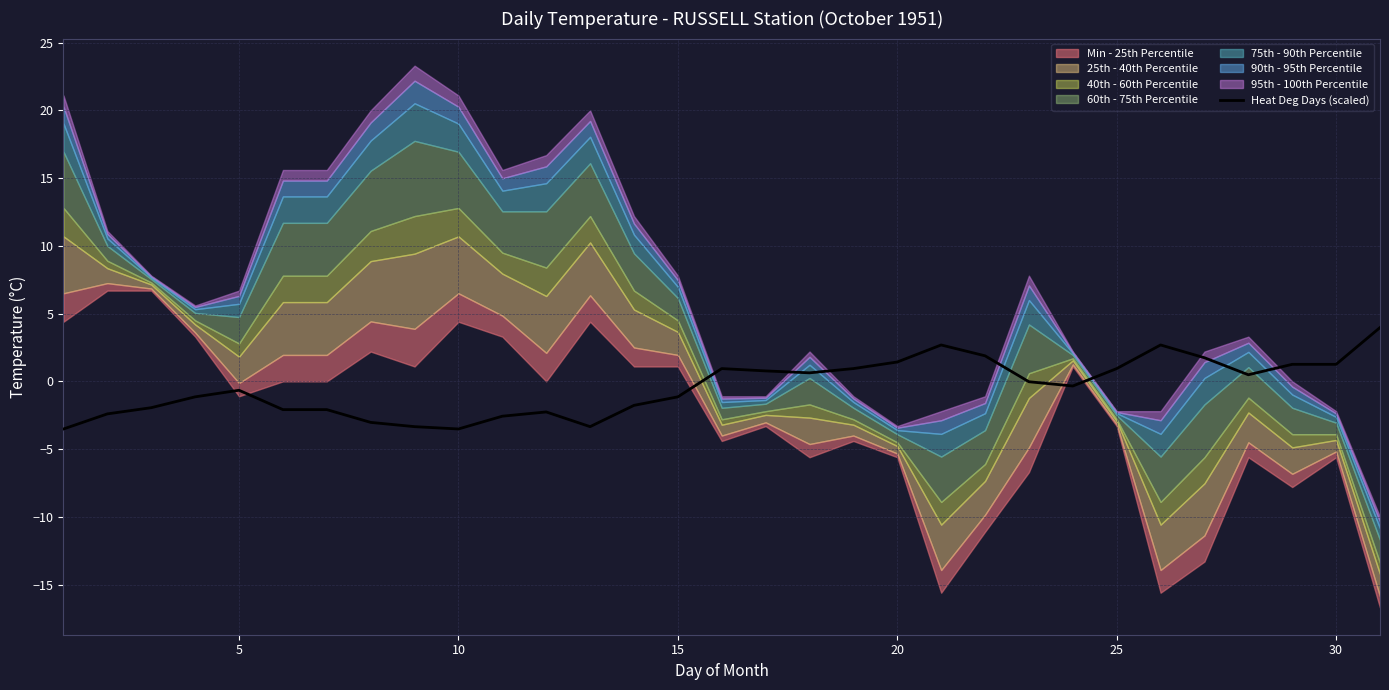

What is the value of the 16th point from the left?

-1.1